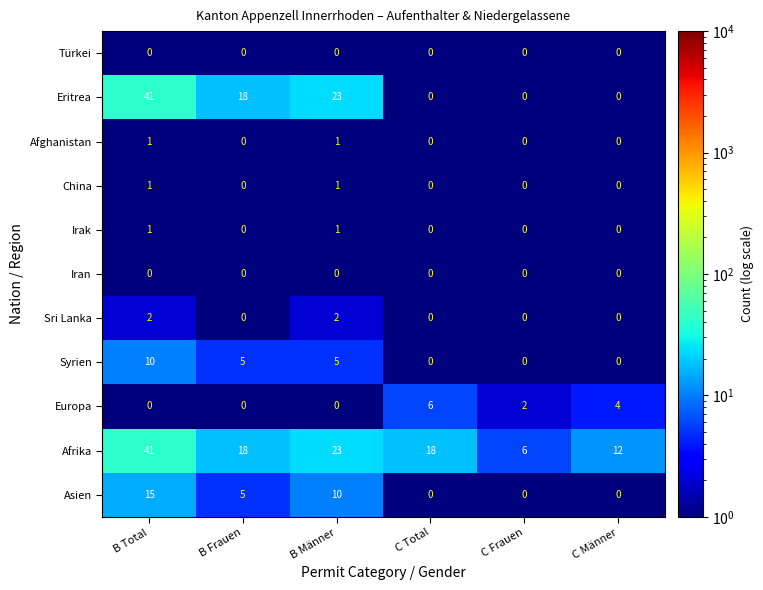

The value of China at B Frauen is 0. True or false?

True